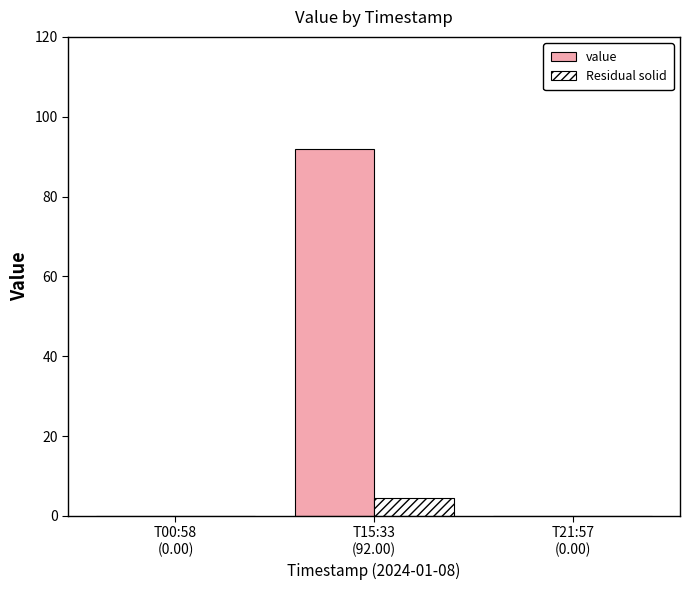

Are the bars horizontal?

No